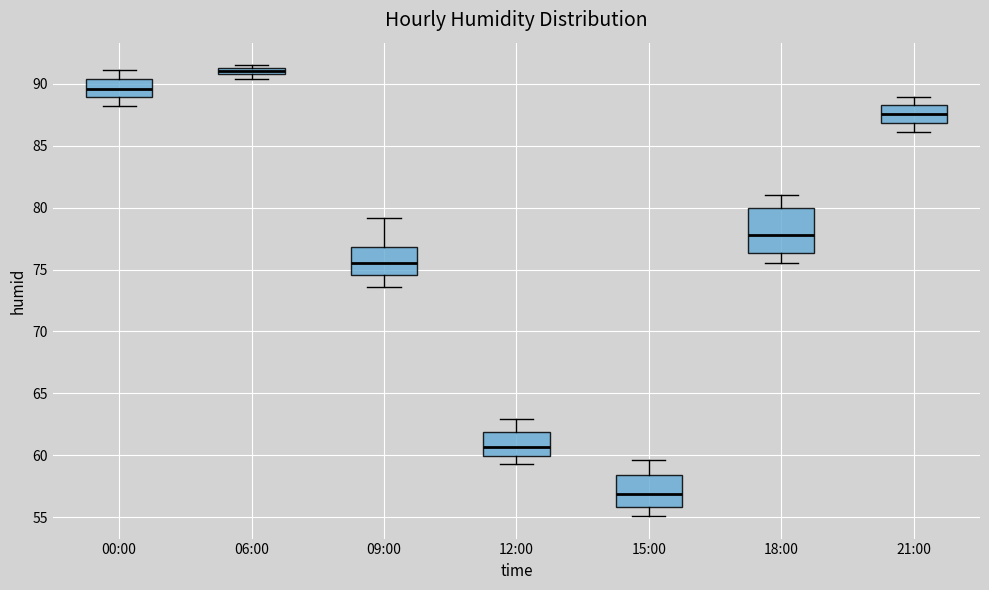

Which box has the lowest median line?

15:00